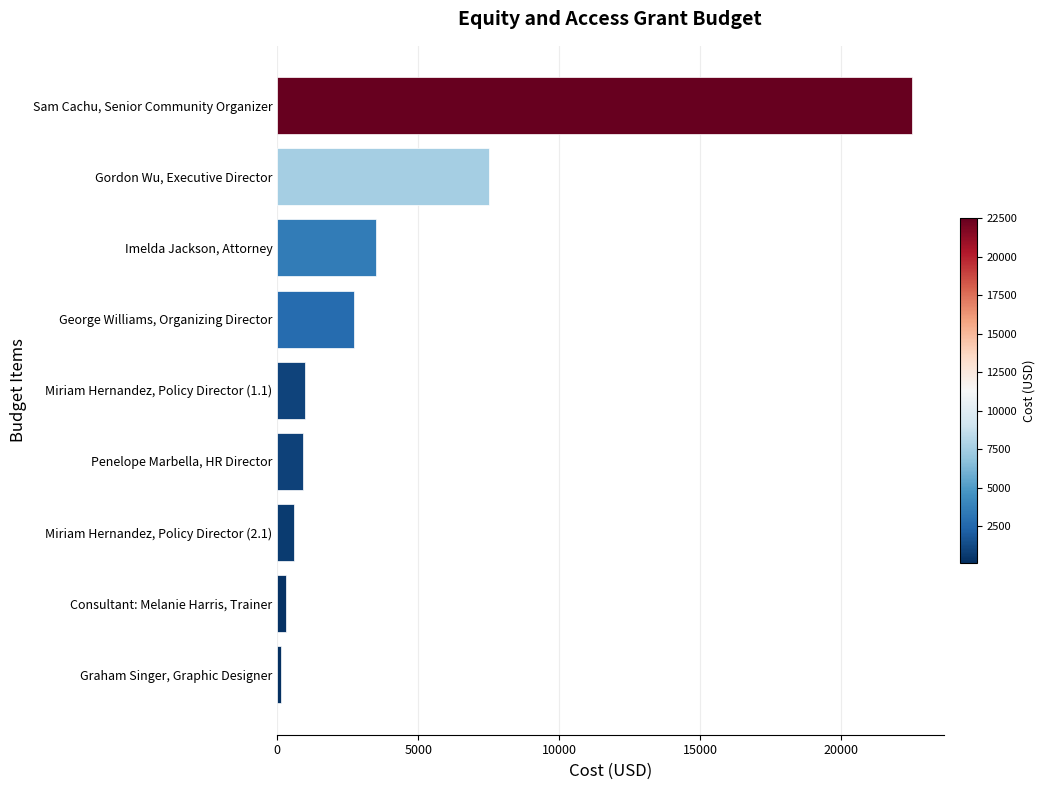

The value at Sam Cachu, Senior Community Organizer is 29570. True or false?

False